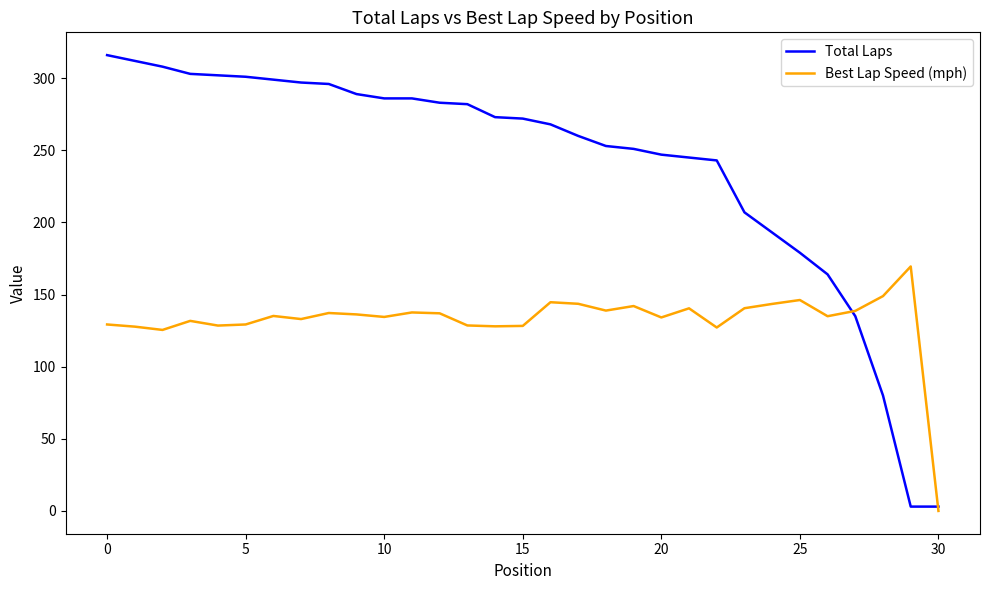

What are all the series names shown in the legend?

Total Laps, Best Lap Speed (mph)